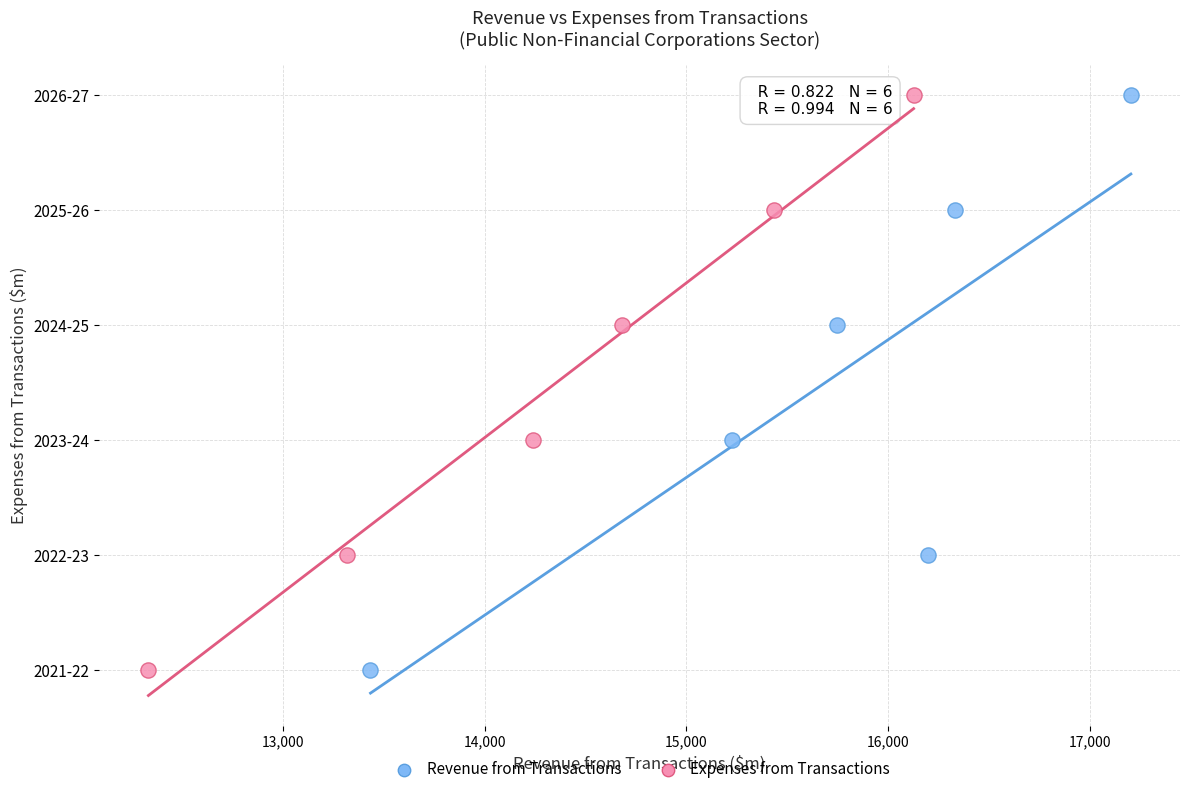

What are all the series names shown in the legend?

Revenue from Transactions, Expenses from Transactions